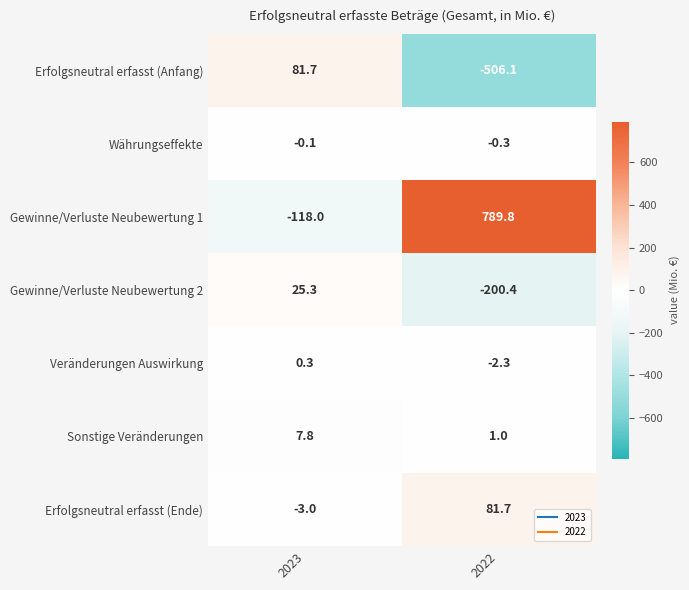

Which category has the lowest value across all series?

2022